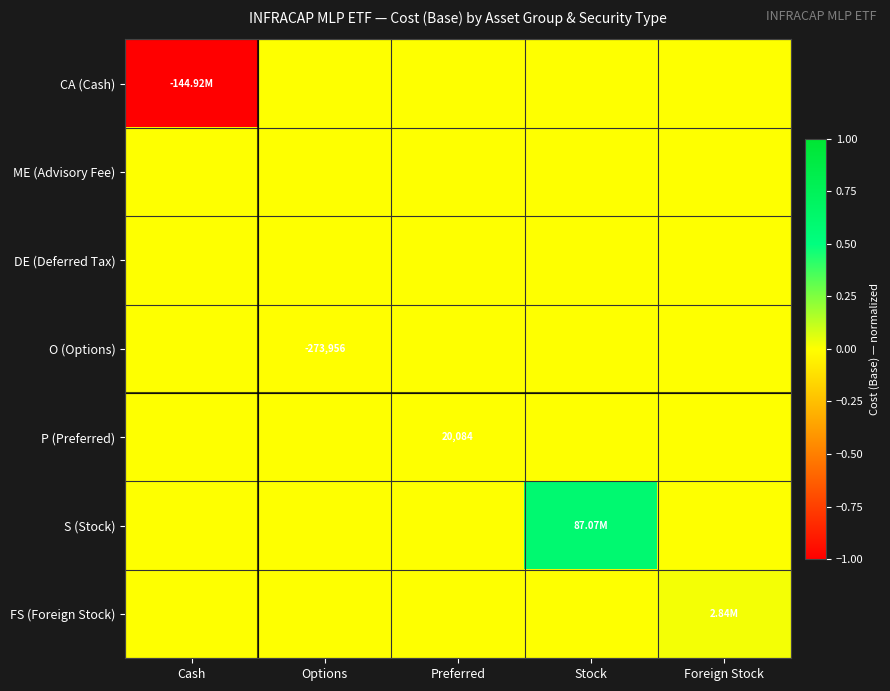

At which category is the sum across all series the highest?

Stock